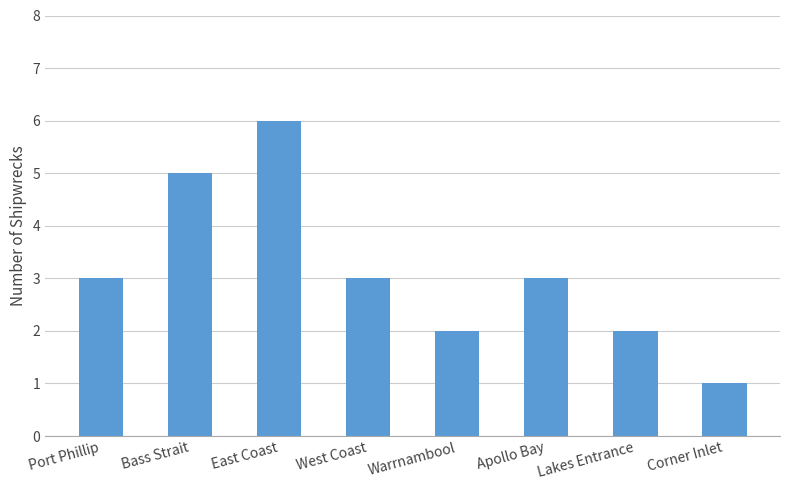

Approximately how many times larger is the value at Warrnambool compared to Lakes Entrance?

1.0